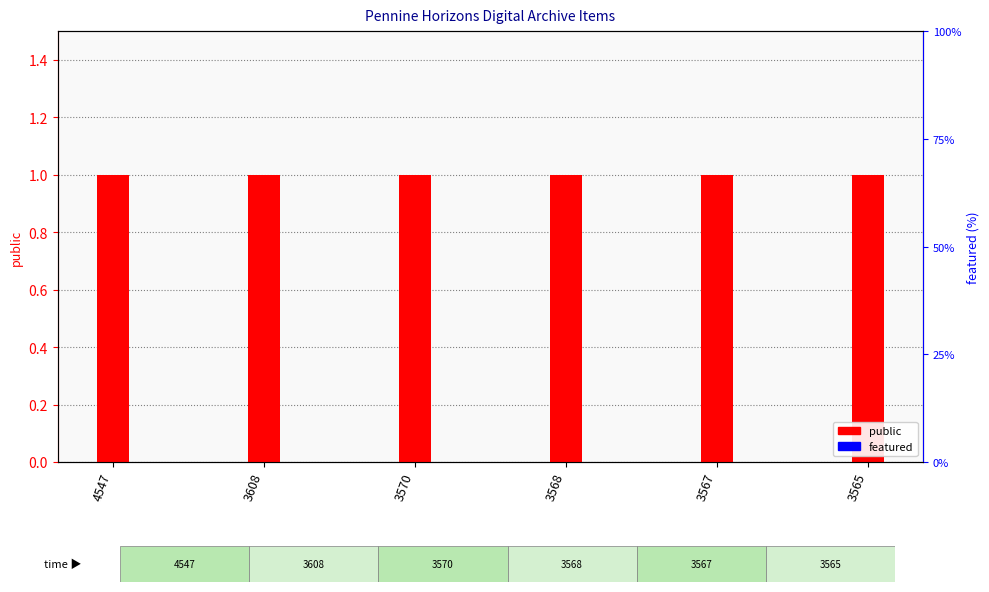

List the labels in order of featured value, largest first.

4547, 3608, 3570, 3568, 3567, 3565